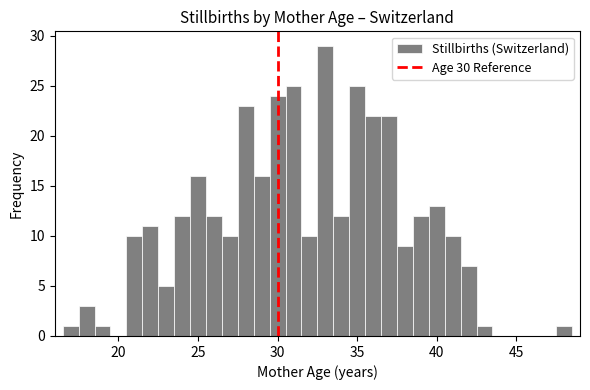

Around what value on the x-axis is the tallest bar? Give the approximate position of its centre, as read against the axis.

33.0